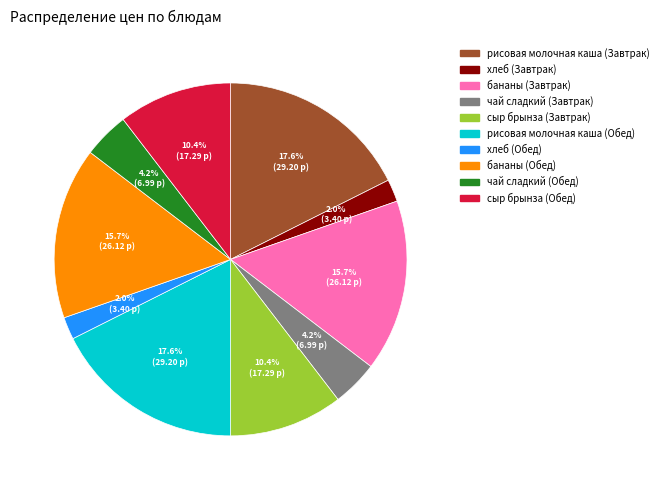

How much of the chart is everything except хлеб (Обед)?

98.0%